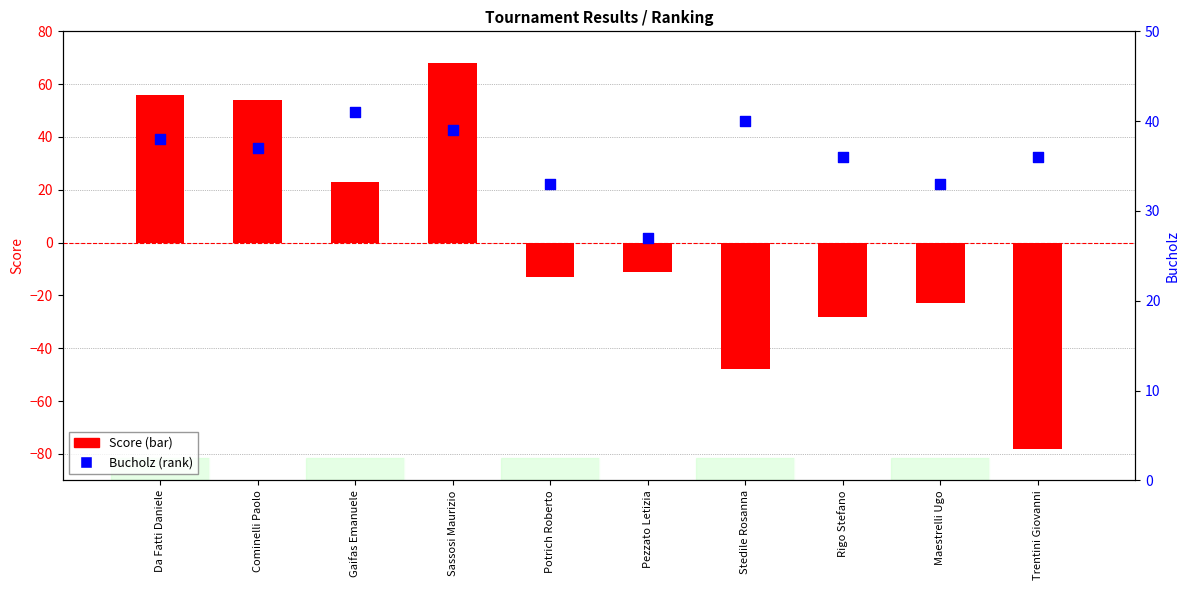

What is the total value across all series at Trentini Giovanni?

-42